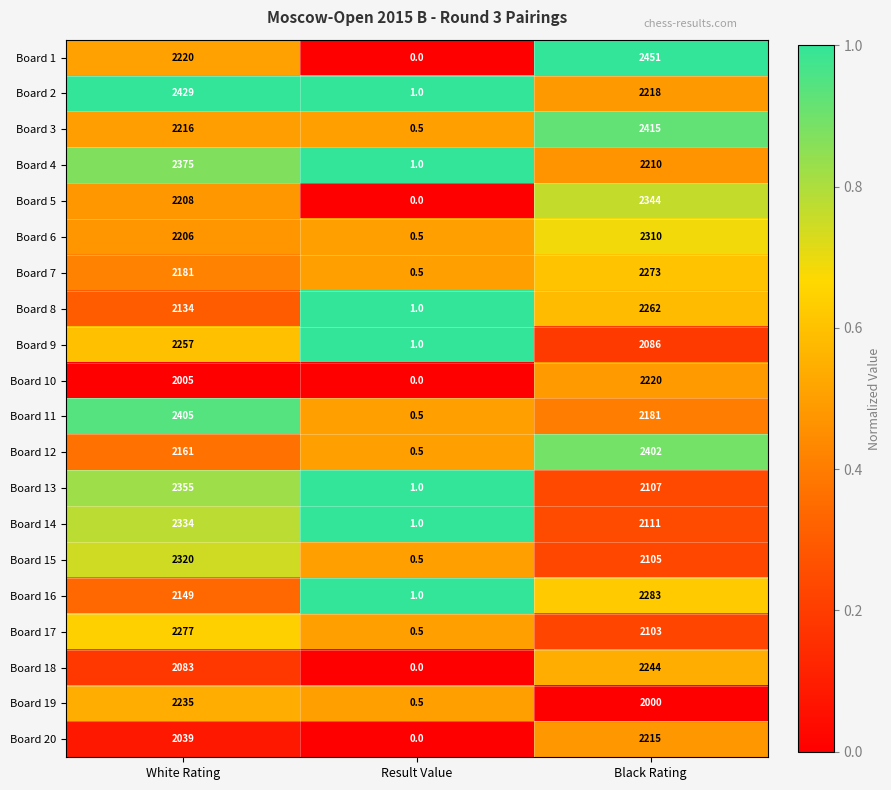

True or false: Board 15 has a value of 889.9 at White Rating.

False